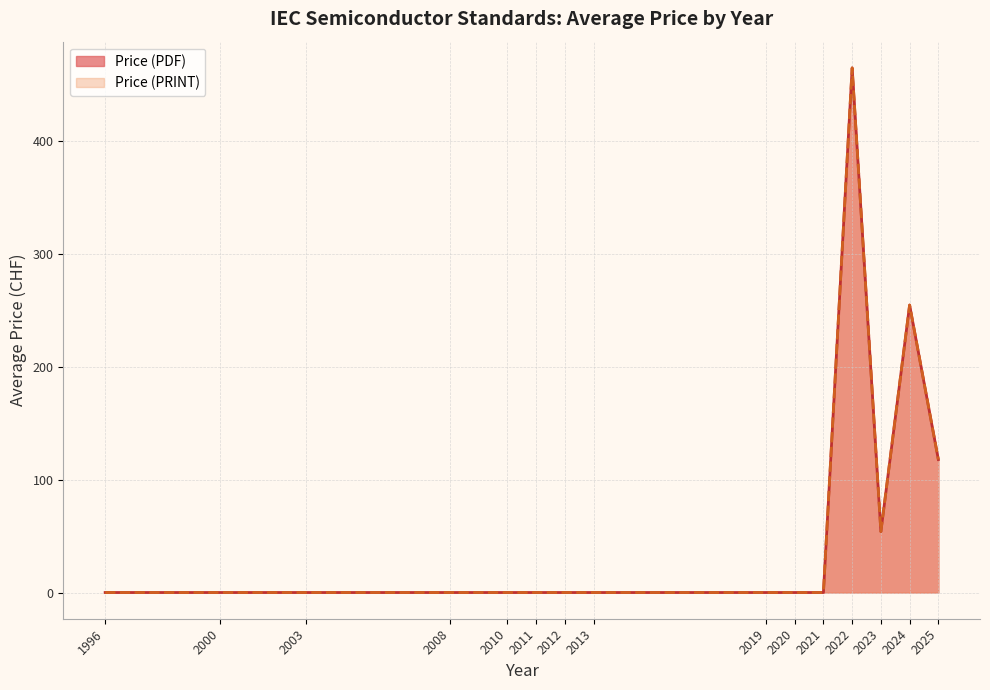

Which series has the largest total across all categories?

Price (PDF)